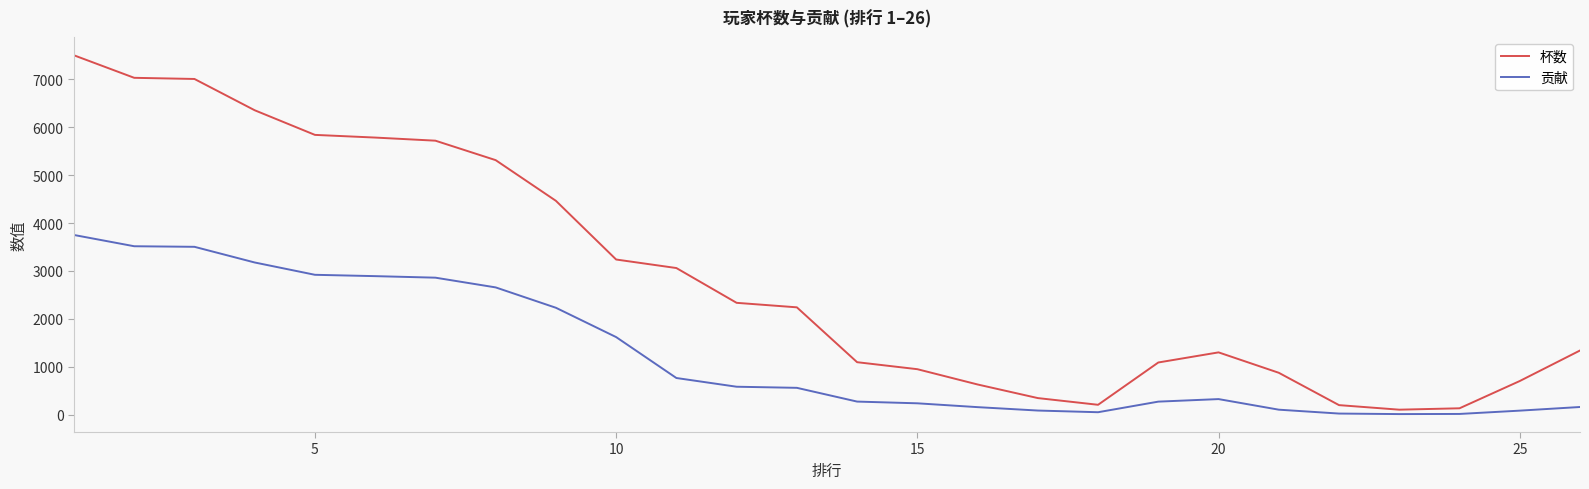

Rank the series by their maximum value, from highest to lowest.

杯数, 贡献